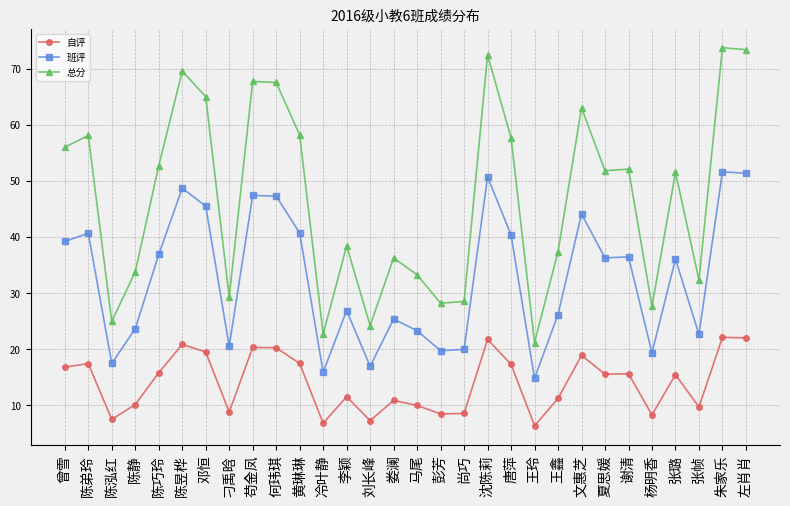

Which series has the largest total across all categories?

总分